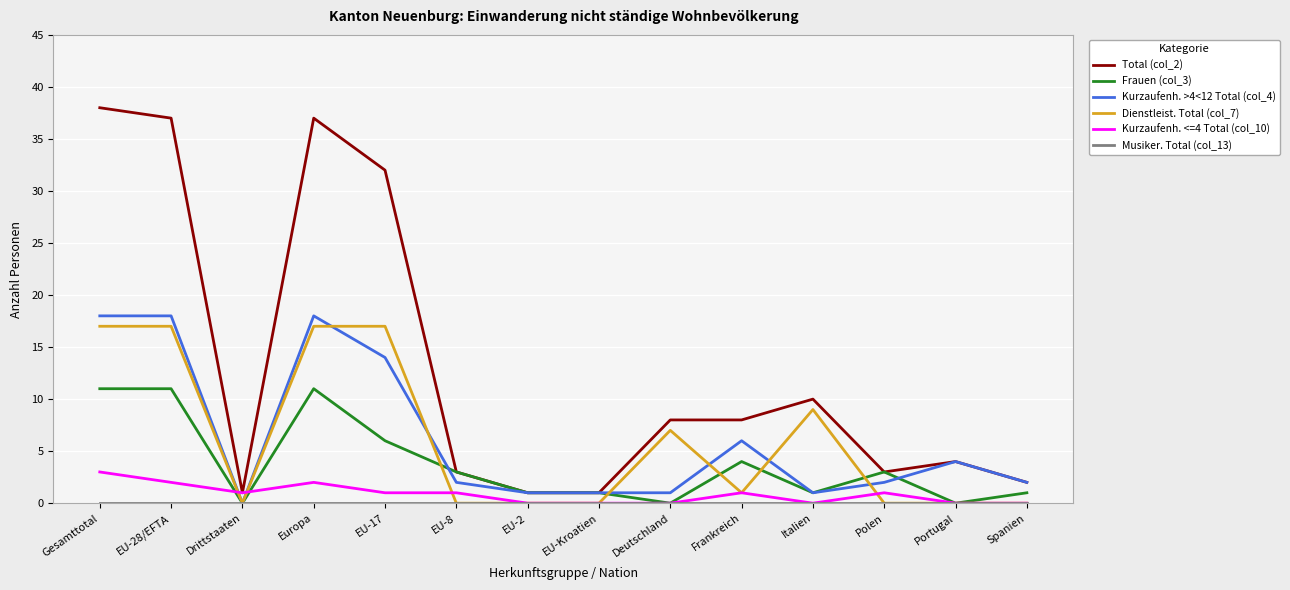

What position from the left is Portugal?

13